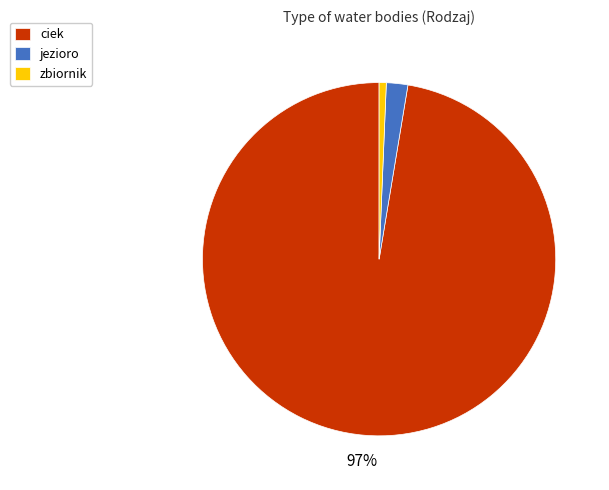

To the nearest percent, what is the difference between the jezioro and ciek slice percentages?

95%